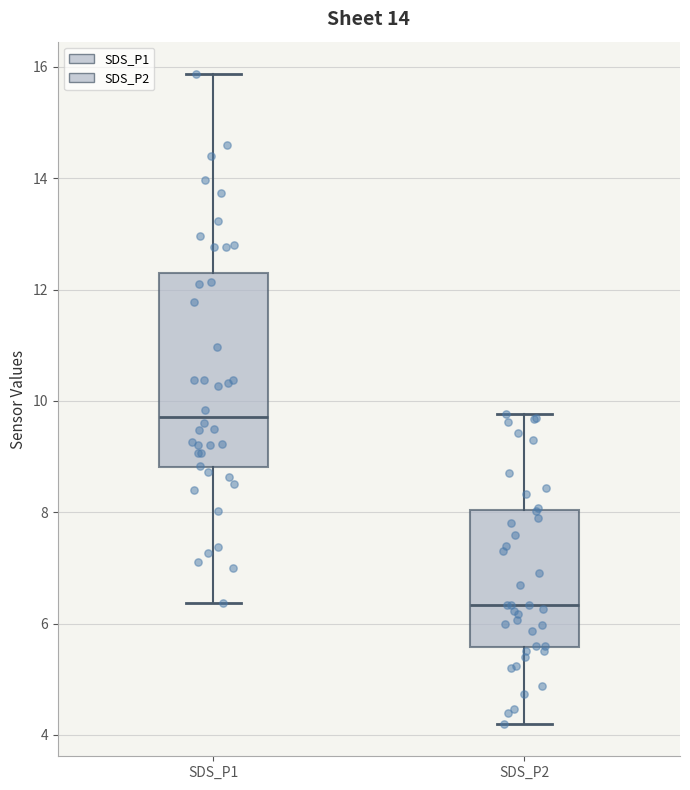

Reading left to right, read every box against the y-axis: the position of its median line, the range the box covers, and the ends of its whiskers. The values are not printed on the chart, so give them approximately, as read against the axis.

SDS_P1: median 9.8, box 8.8 to 12.2, whiskers 6.4 to 15.8
SDS_P2: median 6.4, box 5.6 to 8.0, whiskers 4.2 to 9.8